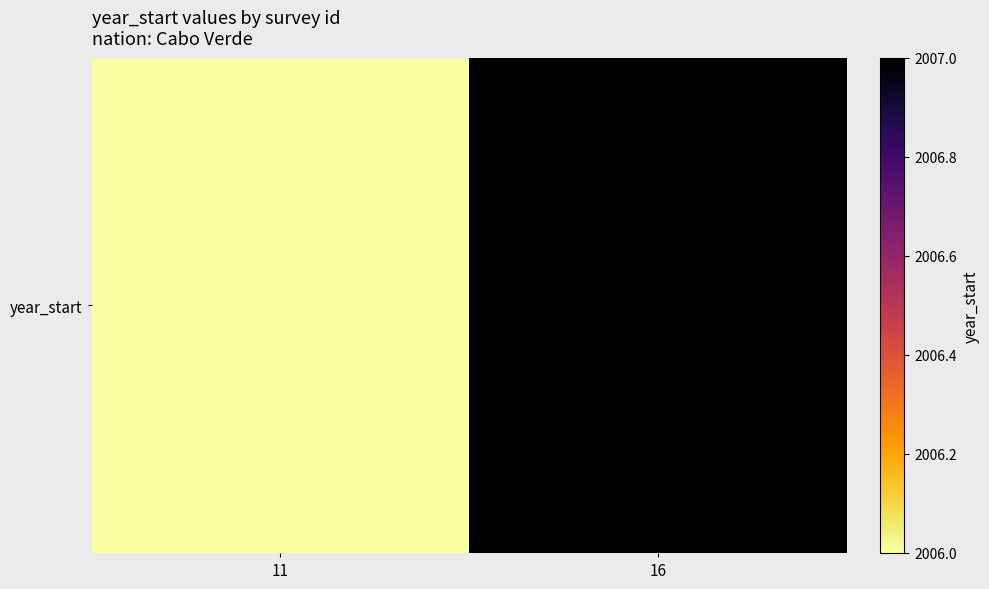

Reading left to right, list all the values displayed in this chart.

2006	2007